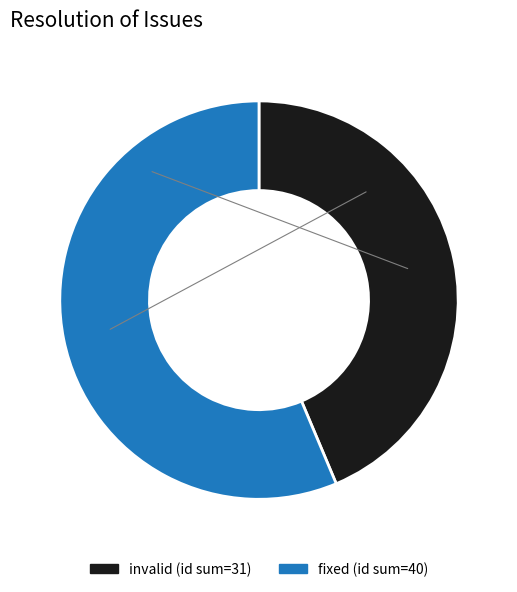

Is there any slice that represents more than half of the pie?

Yes